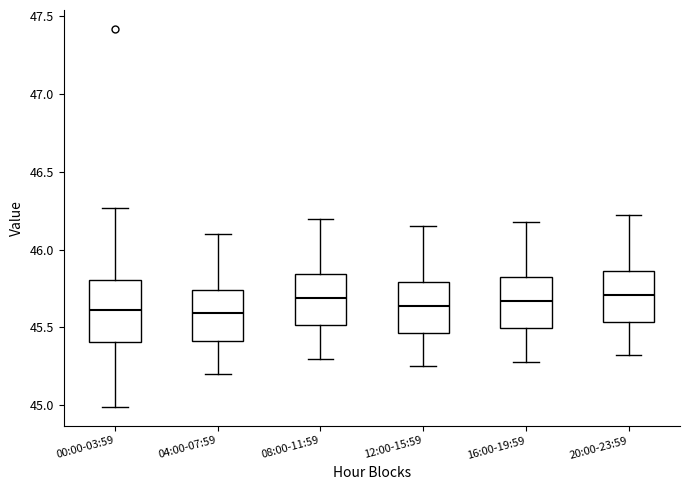

Reading left to right, read every box against the y-axis: the position of its median line, the range the box covers, and the ends of its whiskers. The values are not printed on the chart, so give them approximately, as read against the axis.

00:00-03:59: median 45.60, box 45.40 to 45.80, whiskers 45.00 to 46.25
04:00-07:59: median 45.60, box 45.40 to 45.75, whiskers 45.20 to 46.10
08:00-11:59: median 45.70, box 45.50 to 45.85, whiskers 45.30 to 46.20
12:00-15:59: median 45.65, box 45.45 to 45.80, whiskers 45.25 to 46.15
16:00-19:59: median 45.65, box 45.50 to 45.80, whiskers 45.30 to 46.20
20:00-23:59: median 45.70, box 45.55 to 45.85, whiskers 45.30 to 46.20